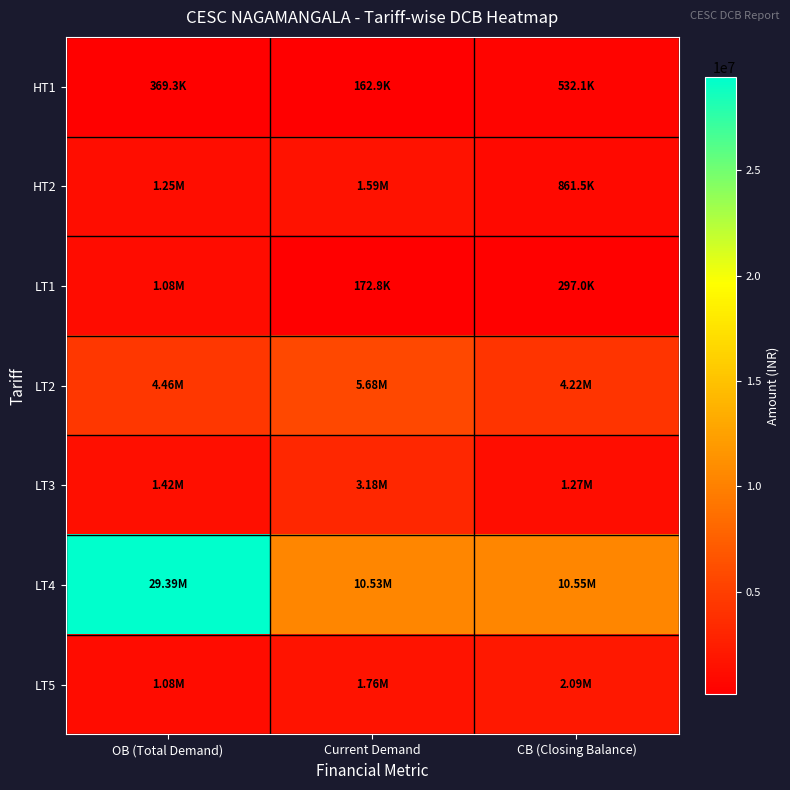

List the series in order of their peak value, highest first.

LT4, LT2, LT3, LT5, HT2, LT1, HT1